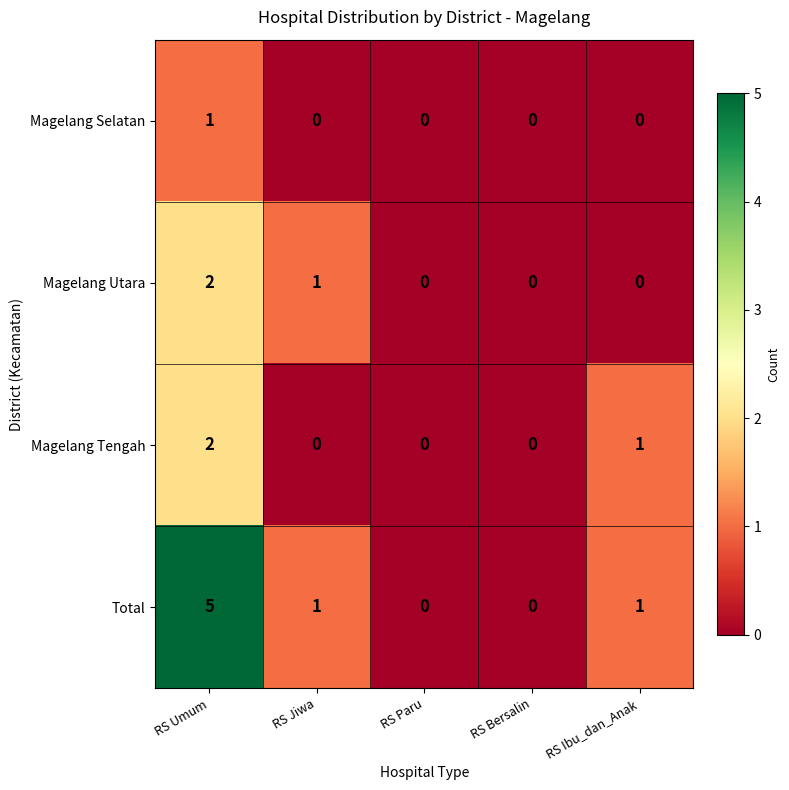

Which label corresponds to the largest value in the chart?

RS Umum